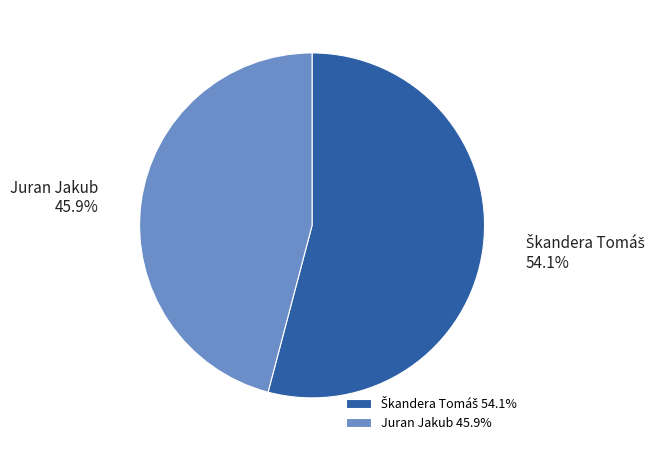

Does any single category account for the majority?

Yes